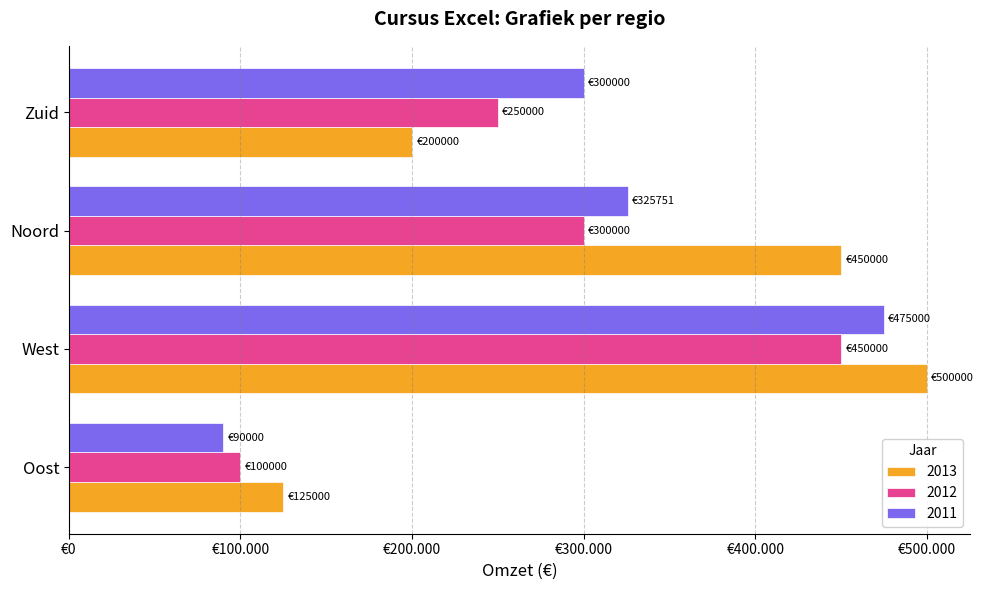

What are all the series names shown in the legend?

2013, 2012, 2011